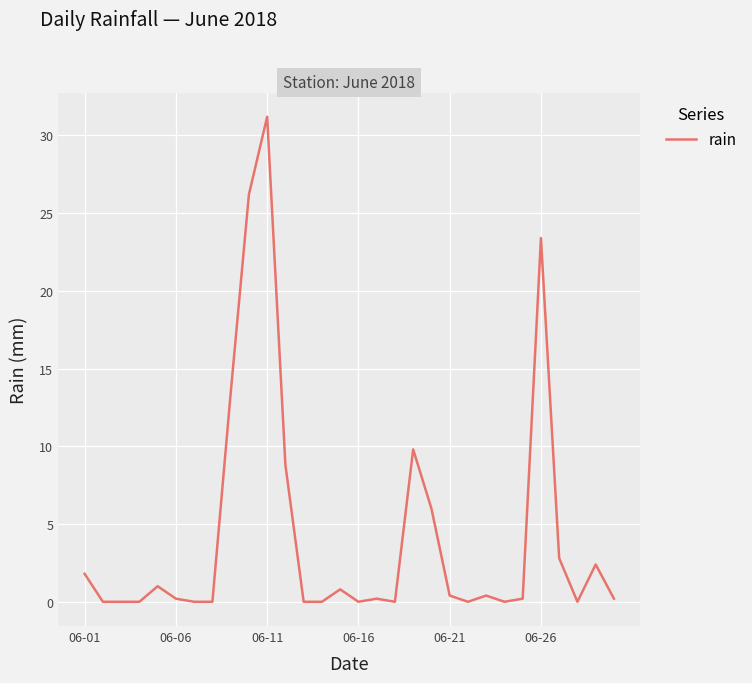

What is the greatest value displayed?

31.2